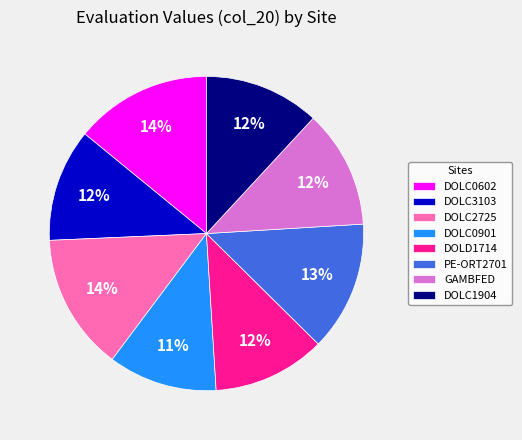

Count the number of slices in the pie.

8